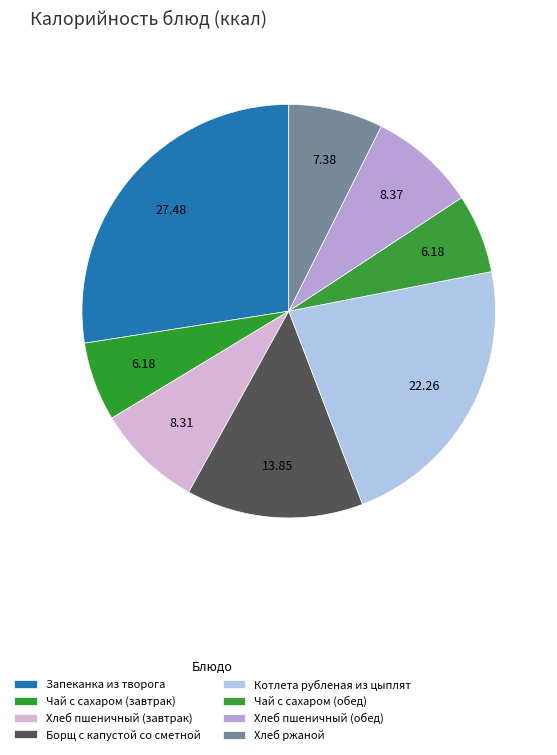

To the nearest percent, what percentage of the pie is Котлета рубленая из цыплят?

22%